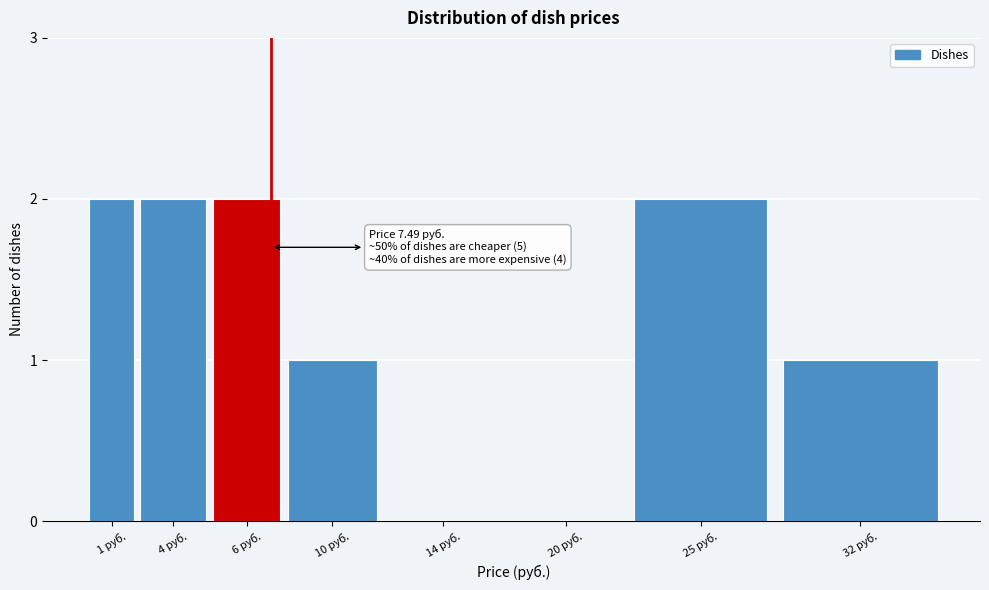

Reading left to right, what are all the values shown in this chart?

1 руб.=2	4 руб.=2	6 руб.=2	10 руб.=1	14 руб.=0	20 руб.=0	25 руб.=2	32 руб.=1